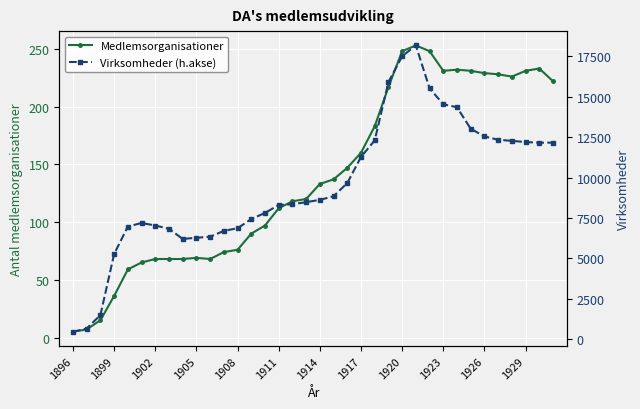

True or false: Virksomheder (h.akse) and Medlemsorganisationer intersect in this chart.

False